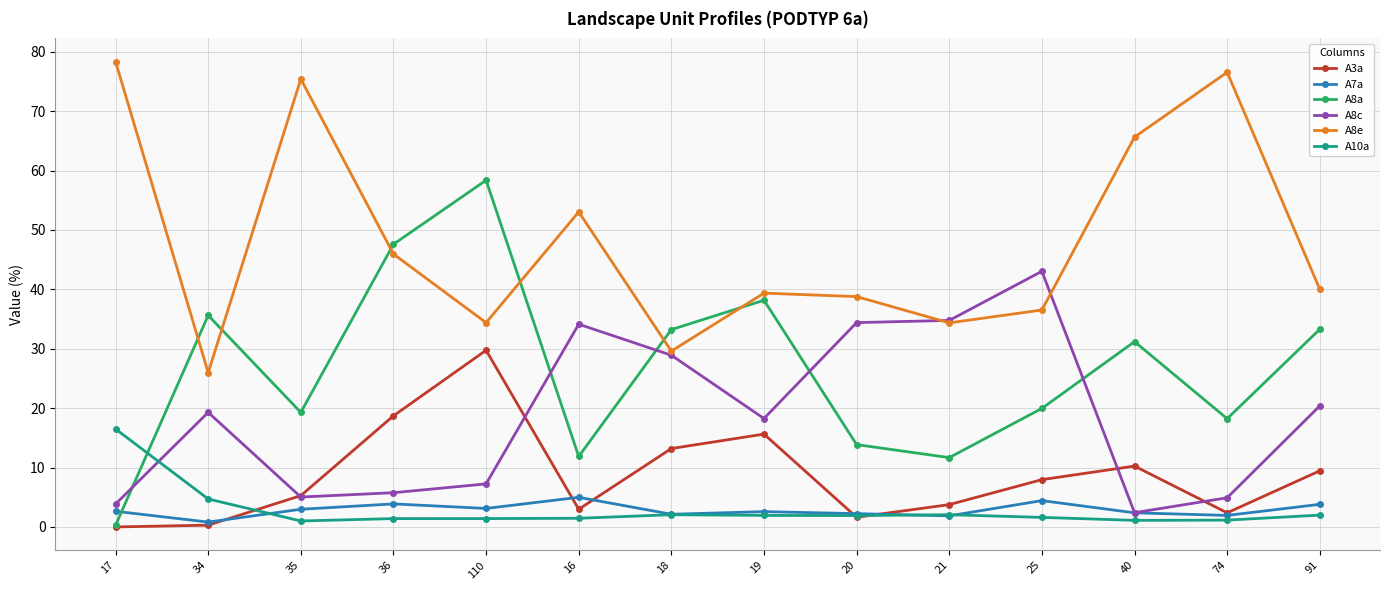

In A8a, how many points are higher than both neighbors (excluding endpoints)?

4